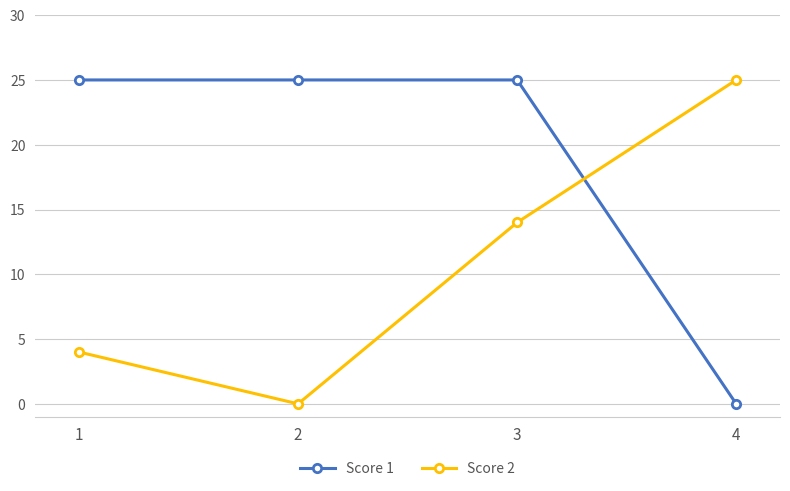

What is the spread (max minus min) of values at 2?

25